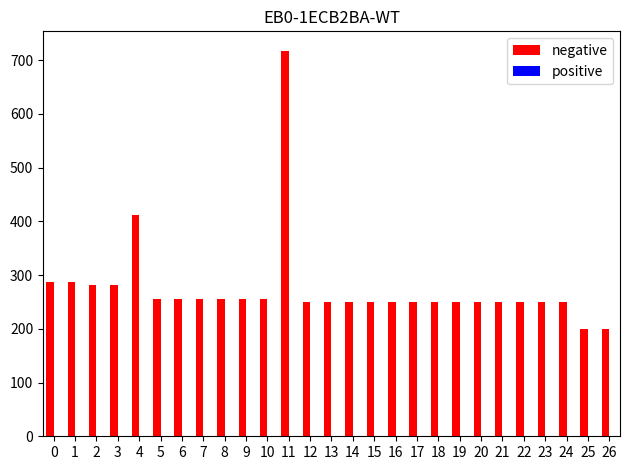

Which category has the highest value across all series?

11